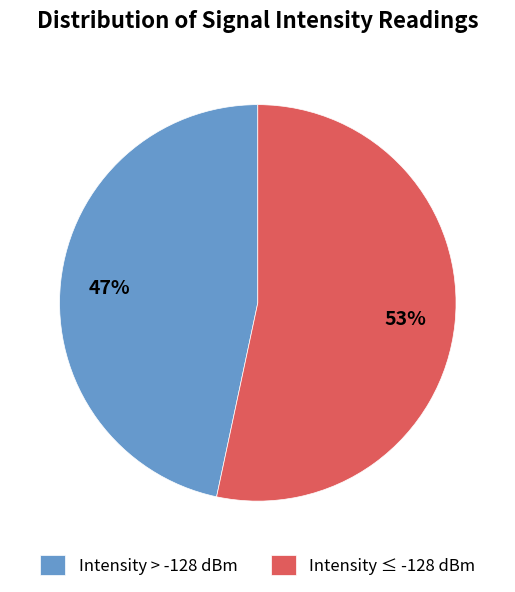

Count the number of slices in the pie.

2